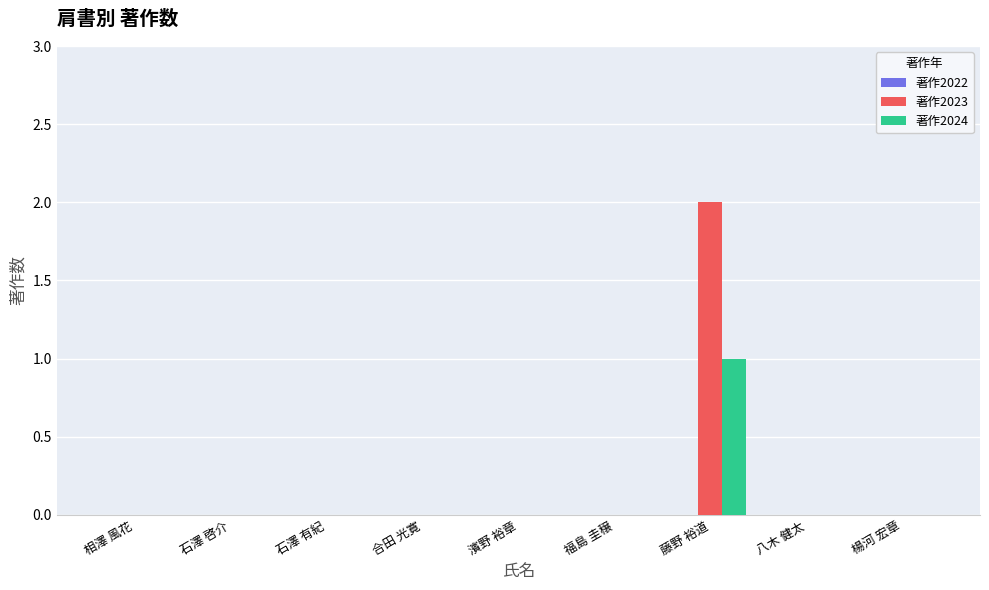

What is the total value across all series at 藤野 裕道?

3